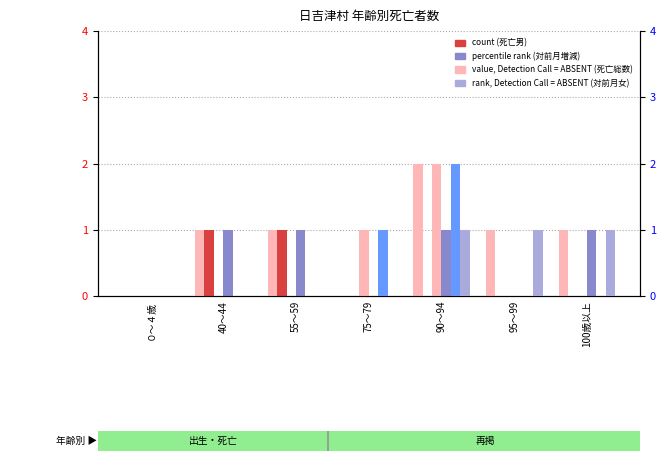

Reading left to right, list all the values displayed in this chart.

死亡総数(col_16): 0	1	1	0	2	1	1
死亡男(col_19): 0	1	1	0	0	0	0
死亡女(col_33): 0	0	0	1	2	0	0
死亡対前月増減(col_25): 0	1	1	-1	1	0	1
死亡対前年同月増減(col_36): 0	0	0	1	2	0	0
死亡対前月増減女(col_26): 0	0	0	0	1	1	1